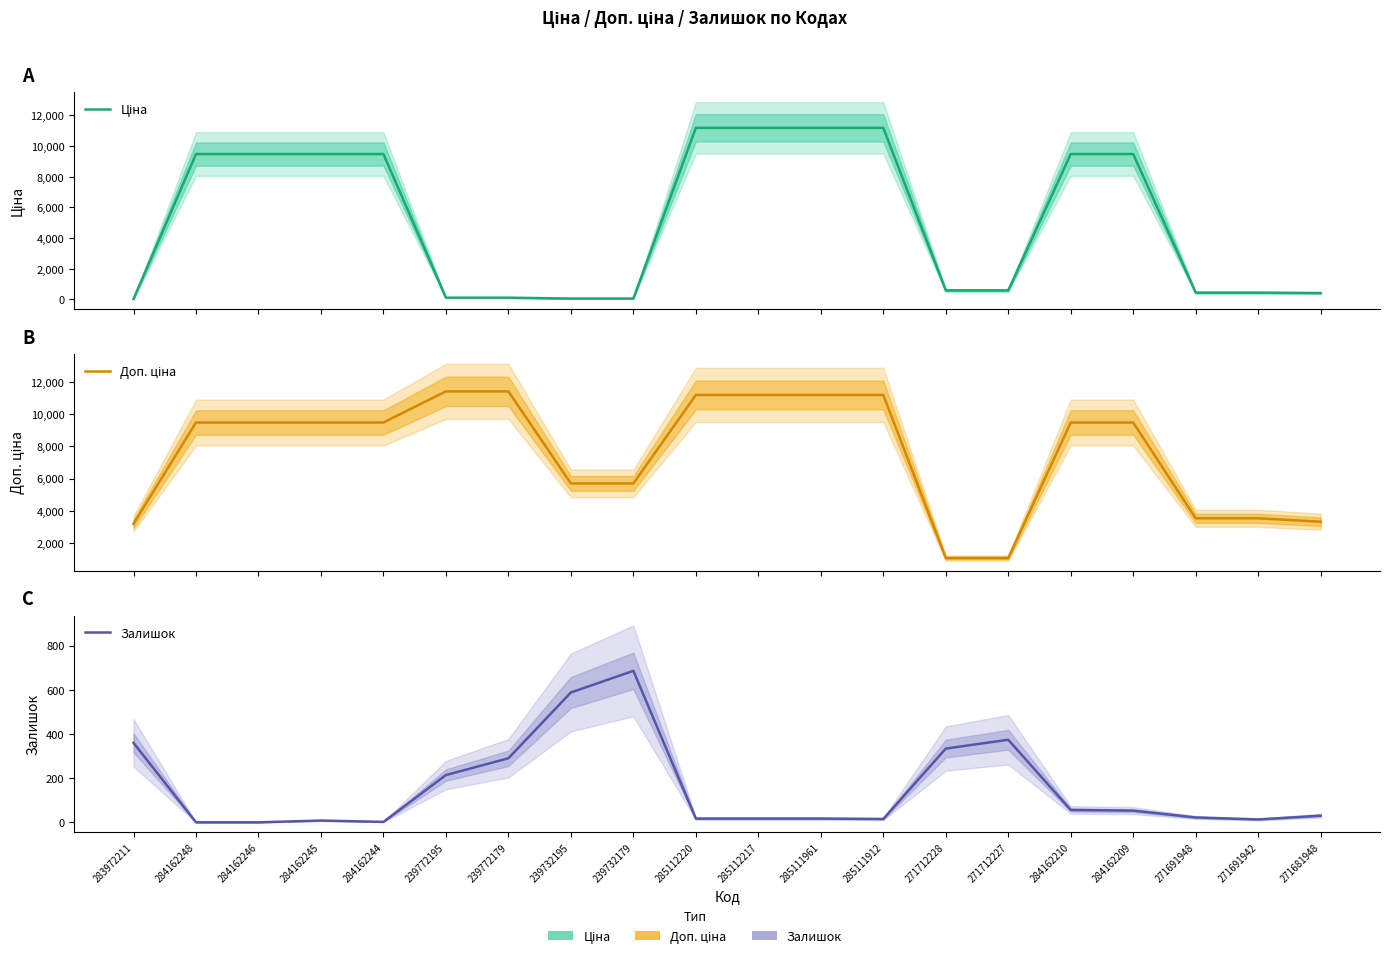

Rank the categories by Ціна value from highest to lowest.

285112220, 285112217, 285111961, 285111912, 284162248, 284162246, 284162245, 284162244, 284162210, 284162209, 271712228, 271712227, 271691948, 271691942, 271681948, 239772195, 239772179, 239732195, 239732179, 283972211